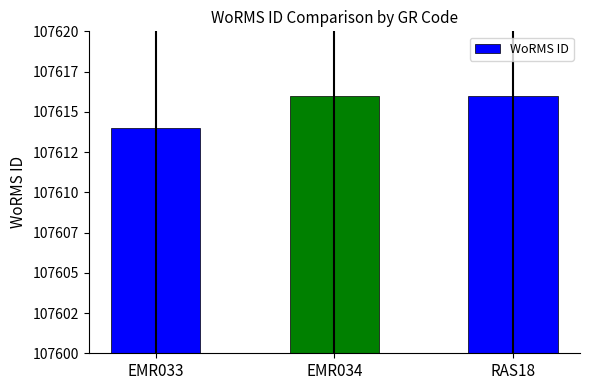

Are the bars horizontal?

No